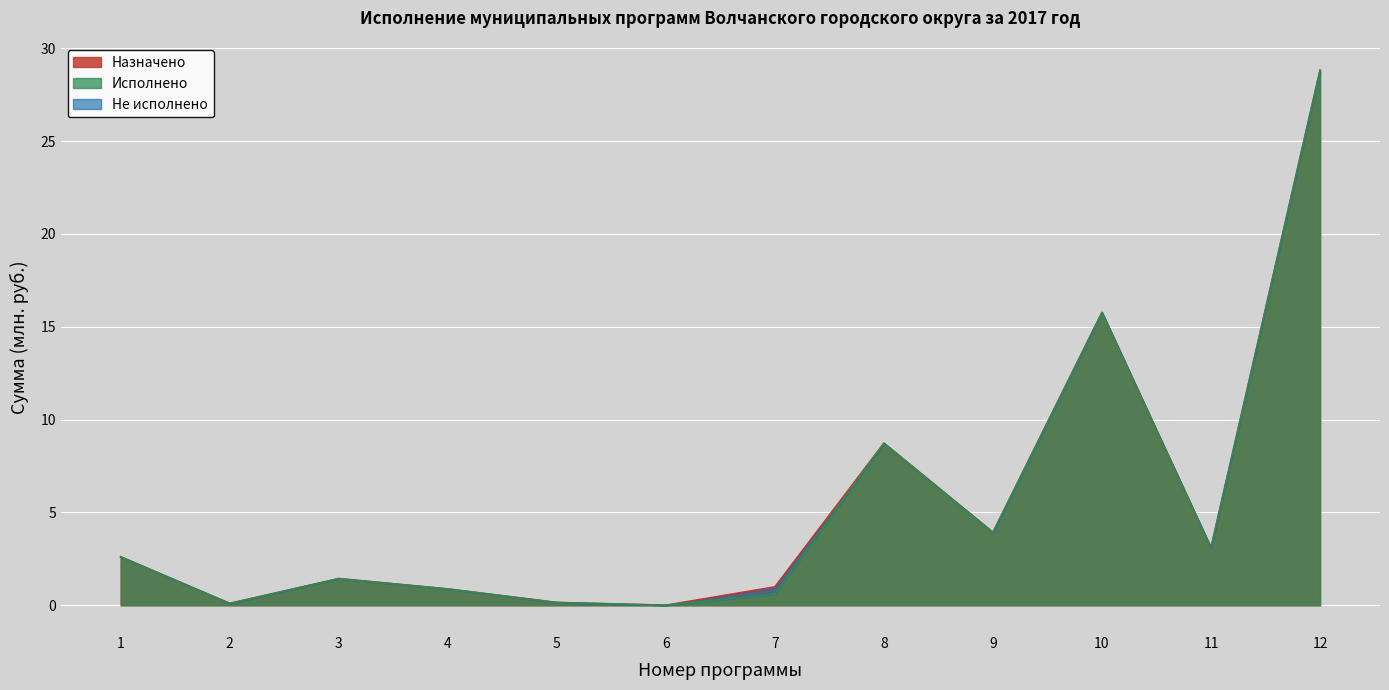

What is the value of the Назначено point at the 12th from the left?

28.8